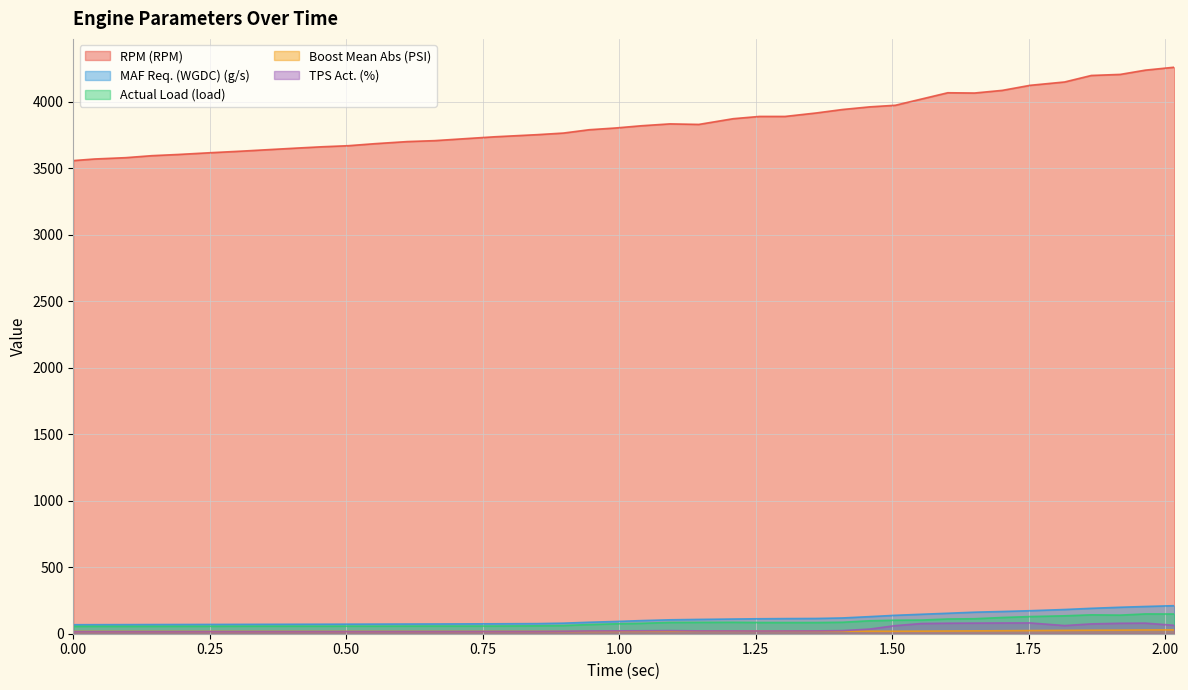

True or false: MAF Req. (WGDC) (g/s) and TPS Act. (%) intersect in this chart.

False